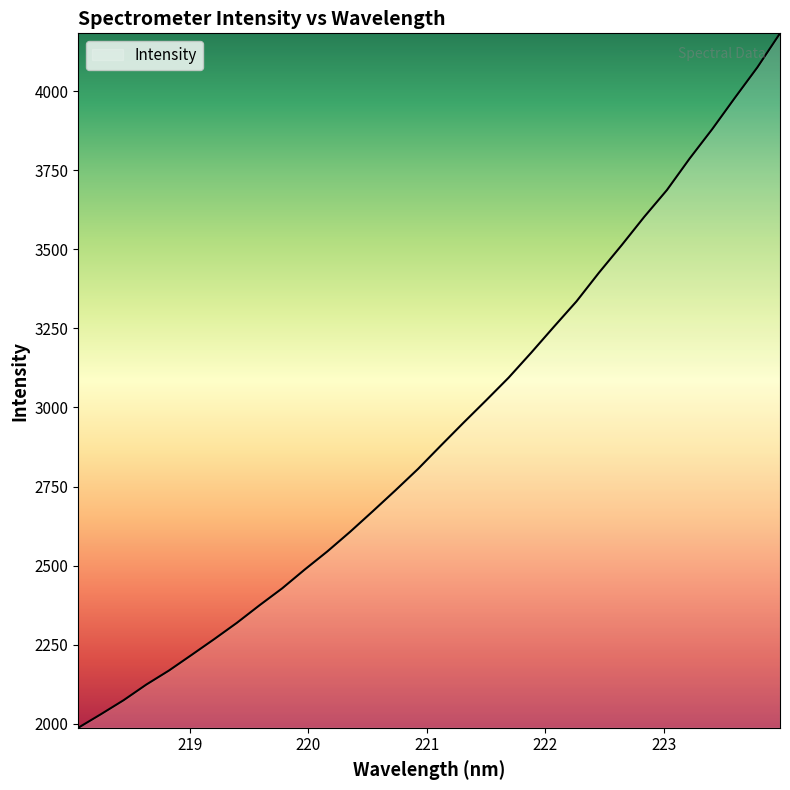

True or false: there are more than 0 points higher than both neighbors.

False